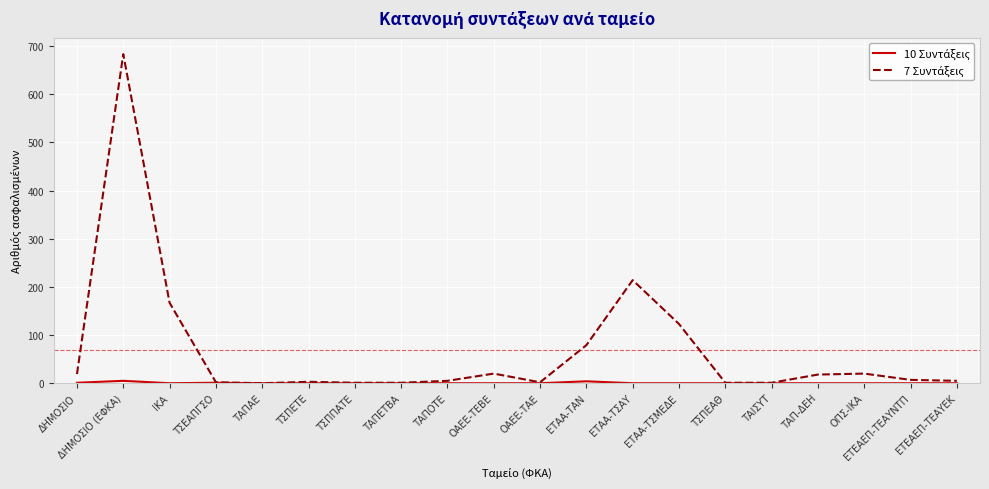

Which category has the highest value across all series?

ΔΗΜΟΣΙΟ (ΕΦΚΑ)